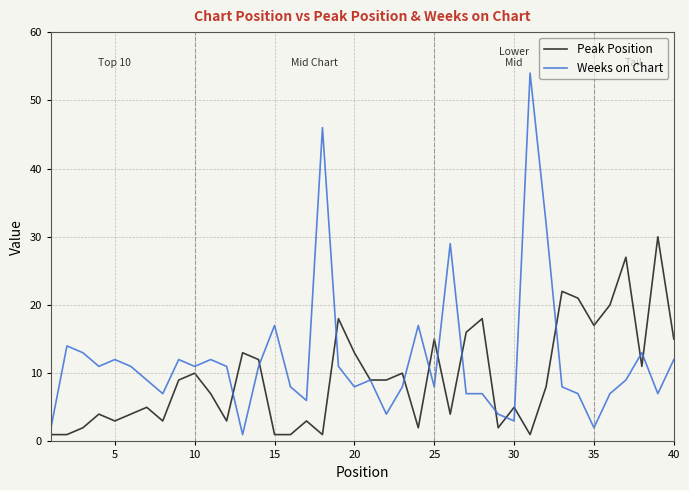

List the series in order of their overall mean, lowest first.

Peak Position, Weeks on Chart